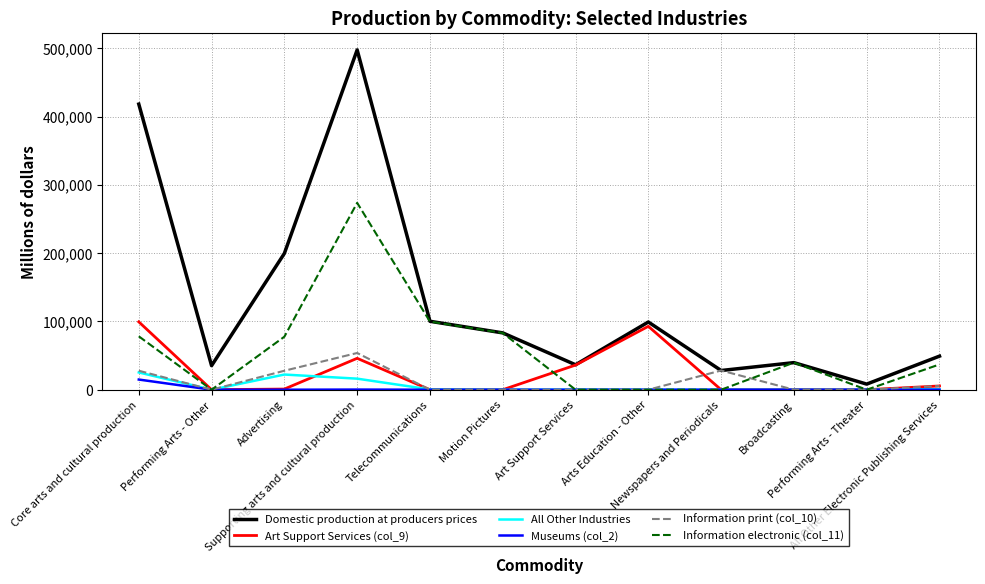

List the series in order of their peak value, highest first.

Domestic production at producers prices, Information electronic (col_11), Art Support Services (col_9), Information print (col_10), All Other Industries, Museums (col_2)